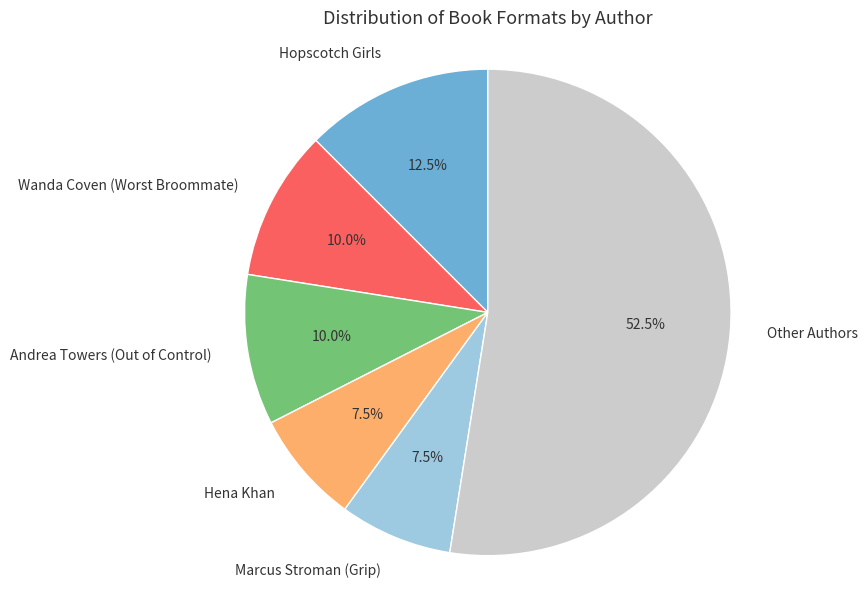

Which slice is the largest?

Other Authors